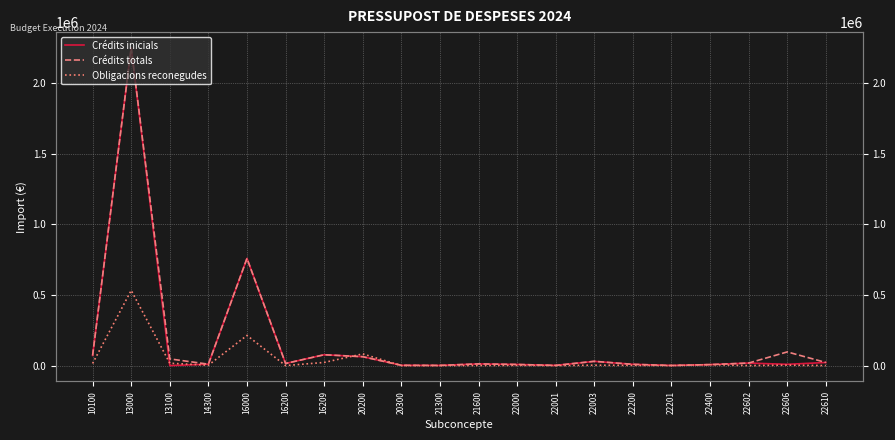

Rank the categories by Crédits inicials value from lowest to highest.

13100, 22201, 21300, 22001, 20300, 22400, 22000, 22200, 22606, 14300, 21600, 16200, 22602, 22610, 22003, 20200, 10100, 16209, 16000, 13000